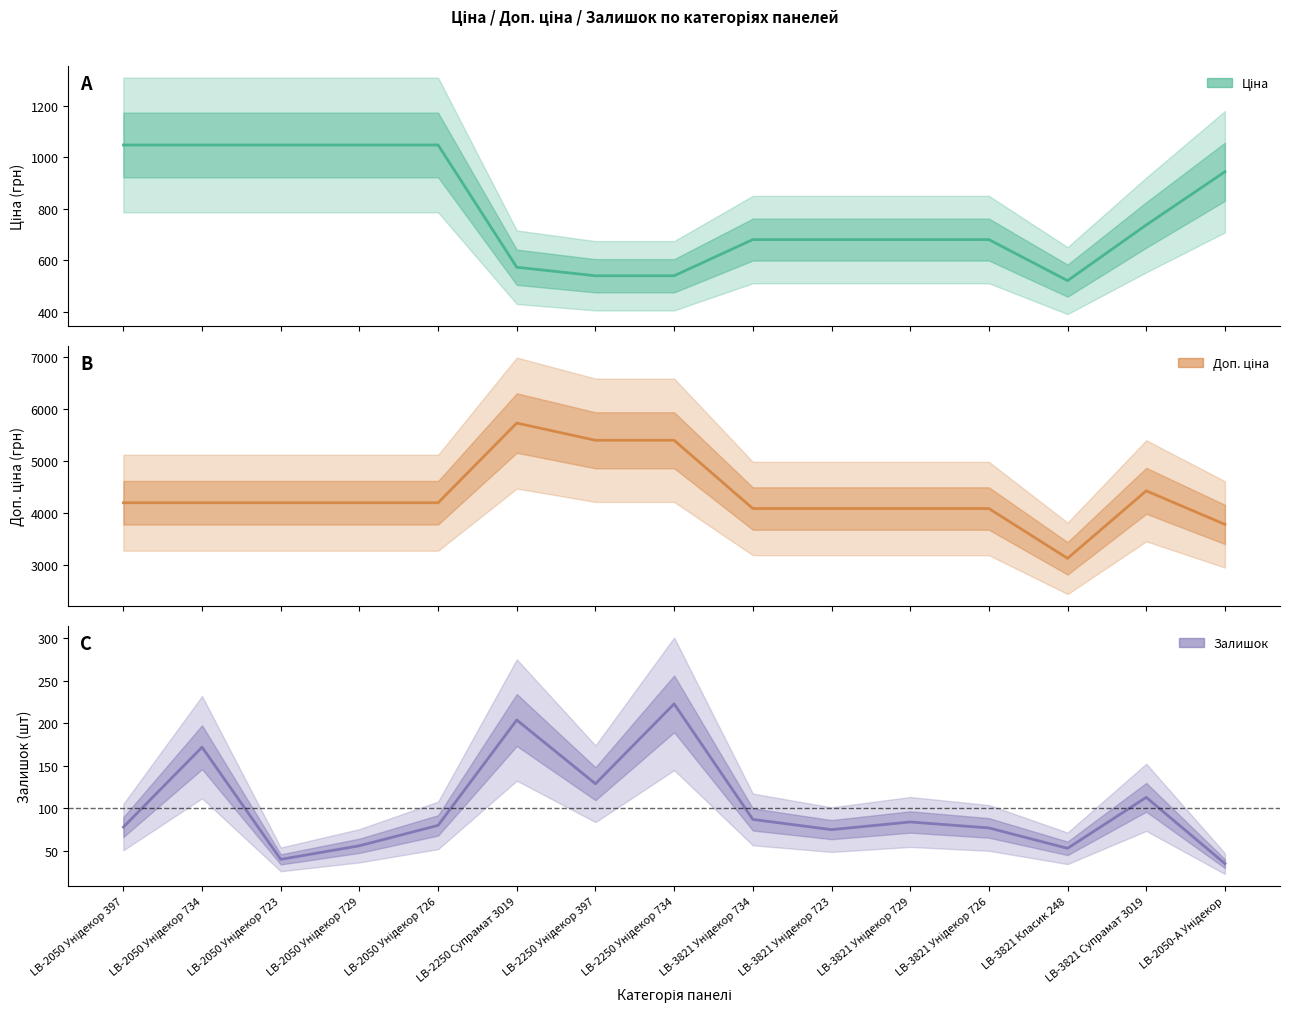

What is the difference between the Залишок values at LB-3821 Унідекор 729 and LB-3821 Унідекор 723?

9.0